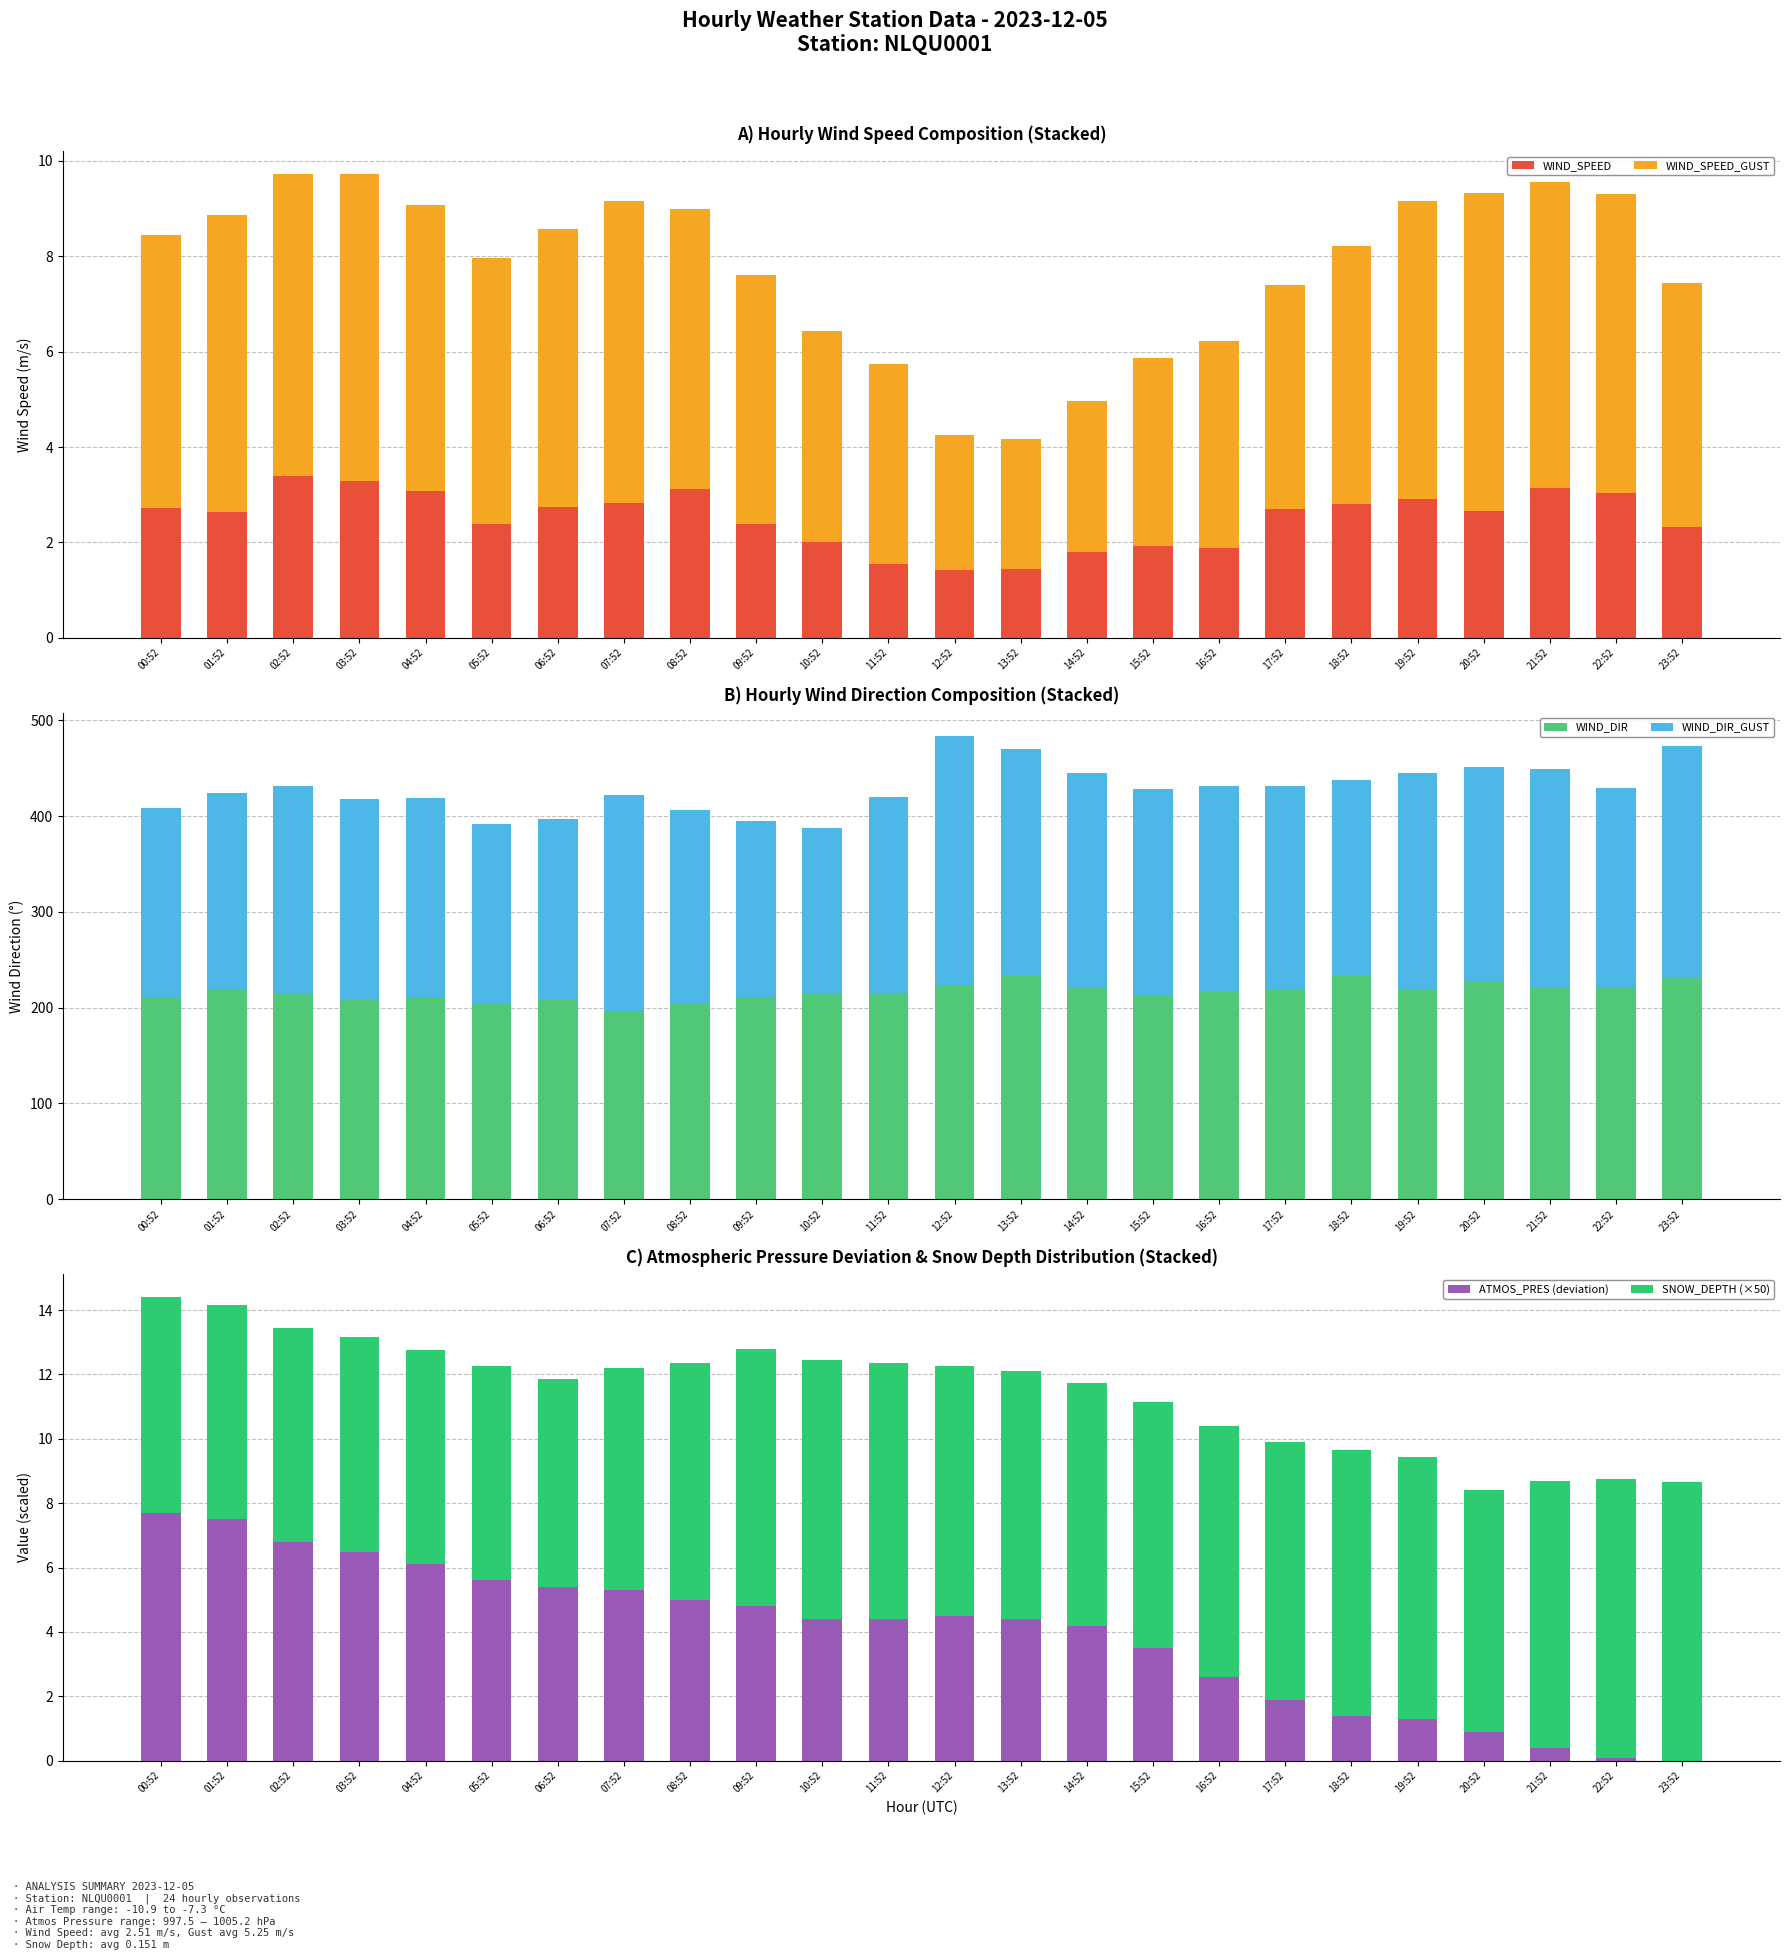

What is the difference between the maximum and minimum values in the WIND_DIR series?

37